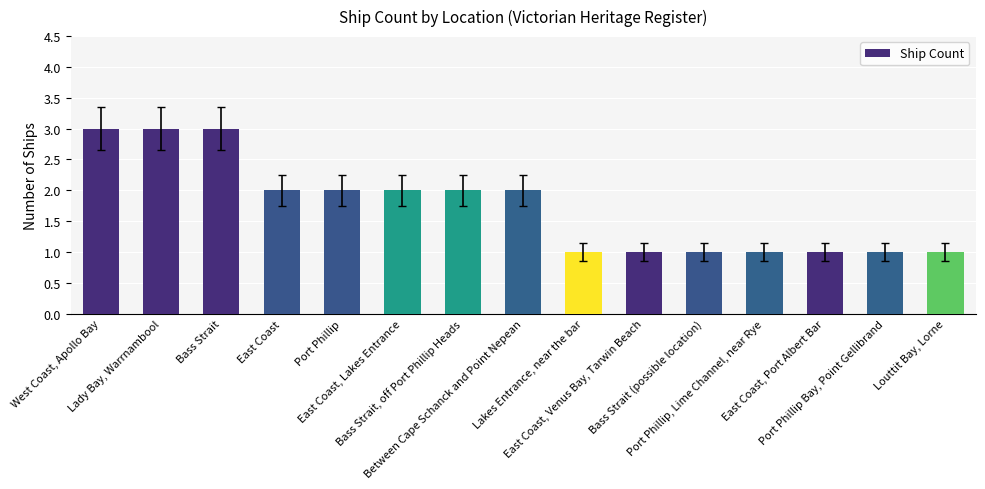

What is the difference between the maximum and minimum values?

2